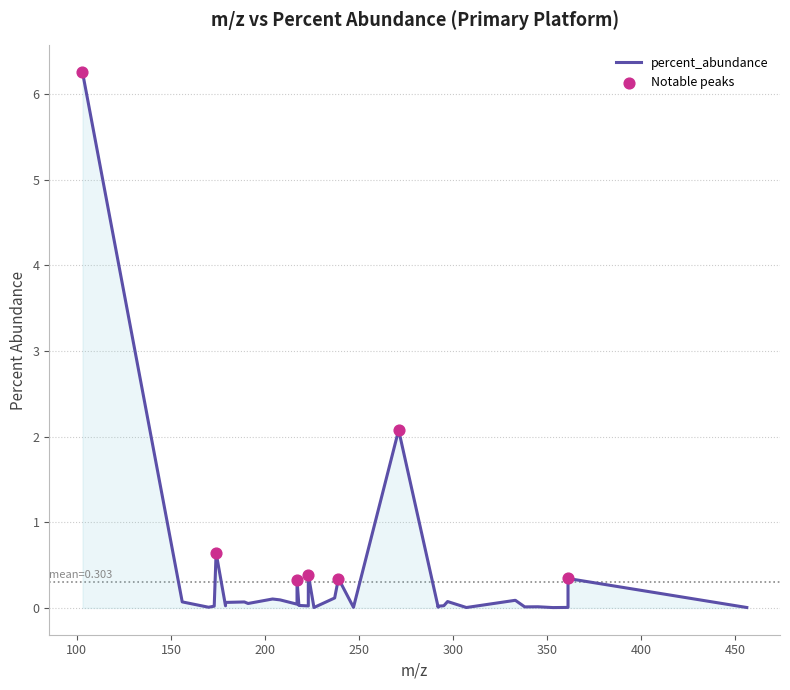

What is the change in value from 297 to 361?

-0.1